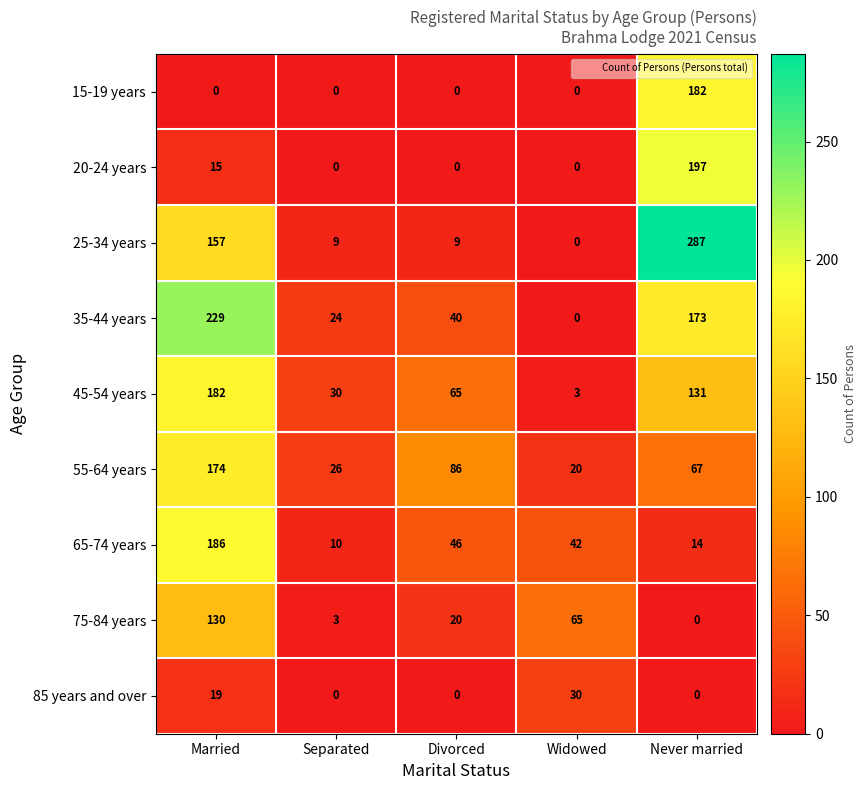

Which label corresponds to the largest value in the chart?

Never married